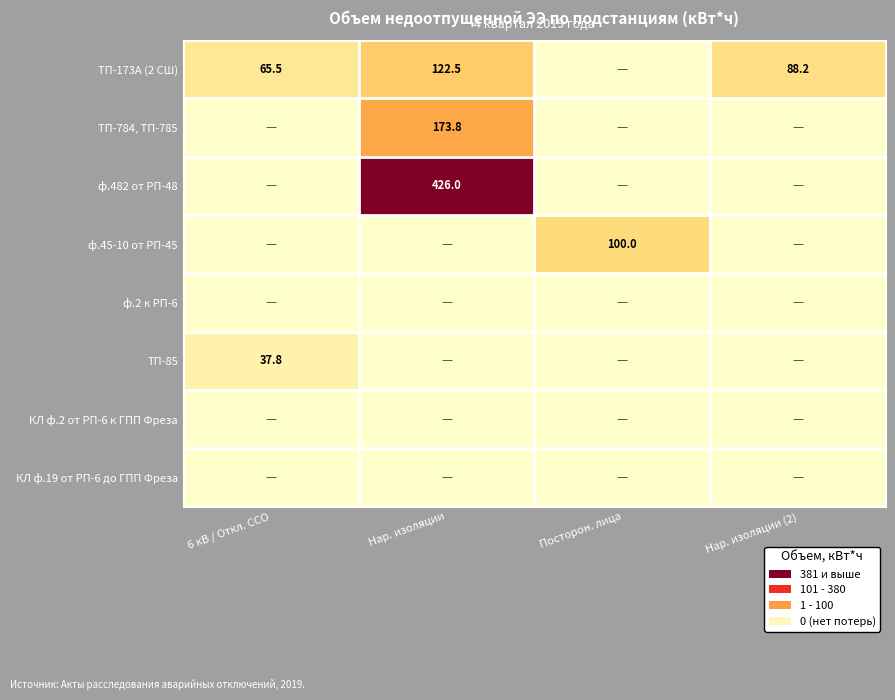

True or false: ТП-85 has a value of 66.6 at 6 кВ / Откл. ССО.

False